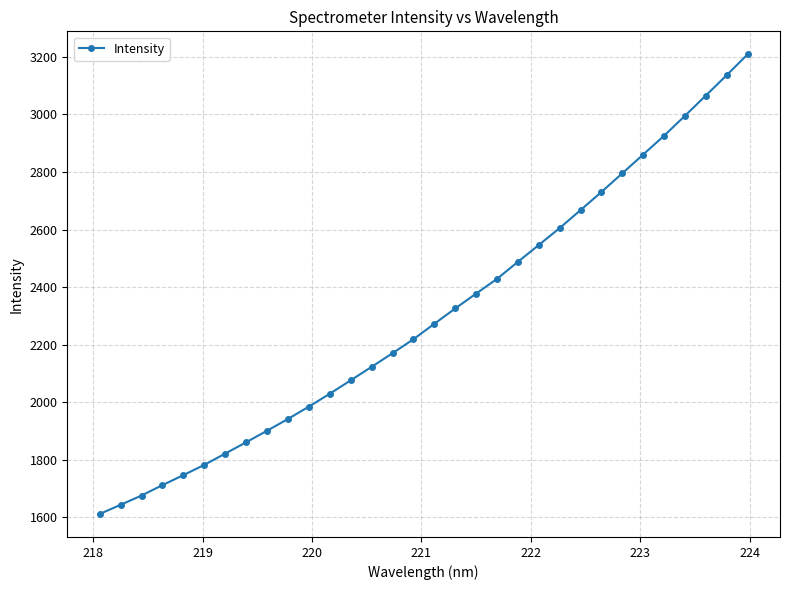

What is the minimum value shown in the chart?

1612.1